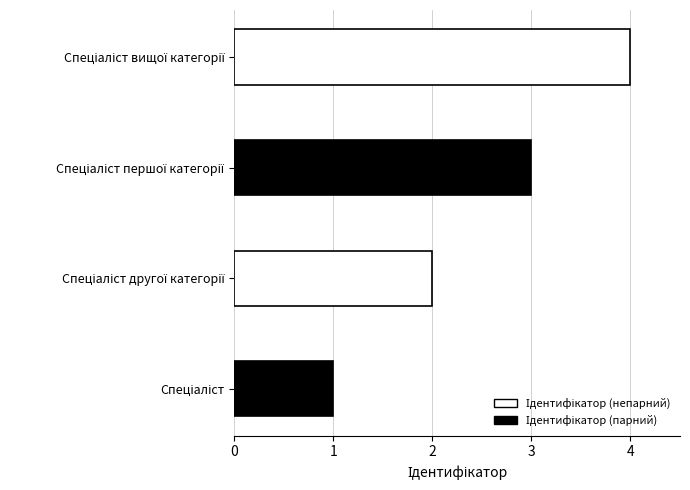

What is the difference between the maximum and minimum values?

3